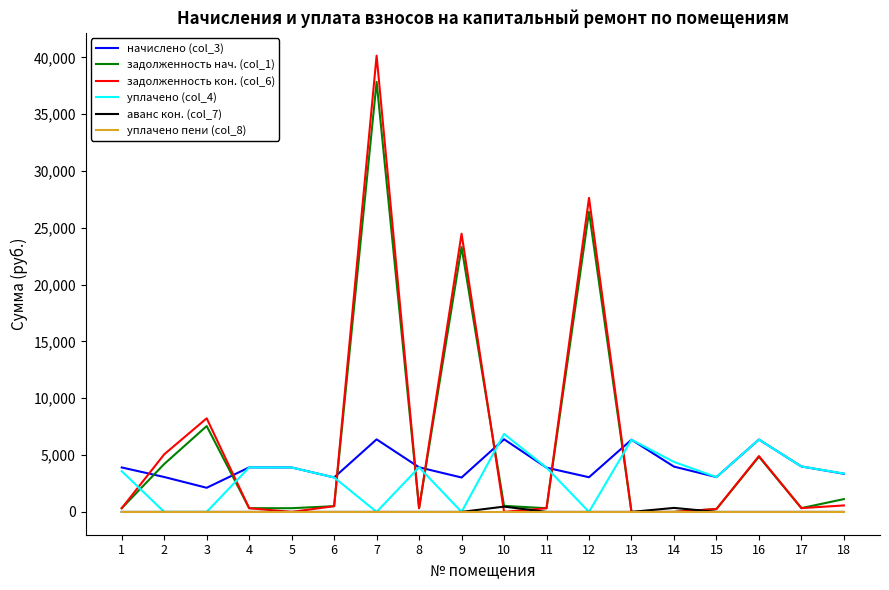

At which category is the sum across all series the highest?

7